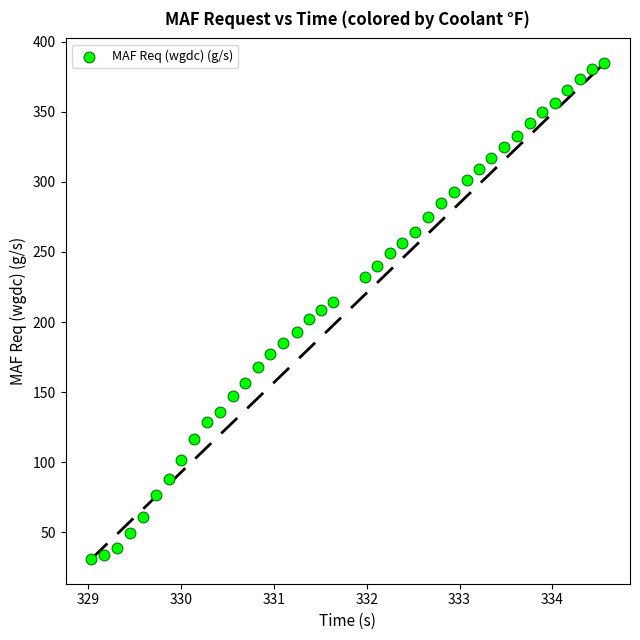

What is the range of Y values (max minus min)?

353.5